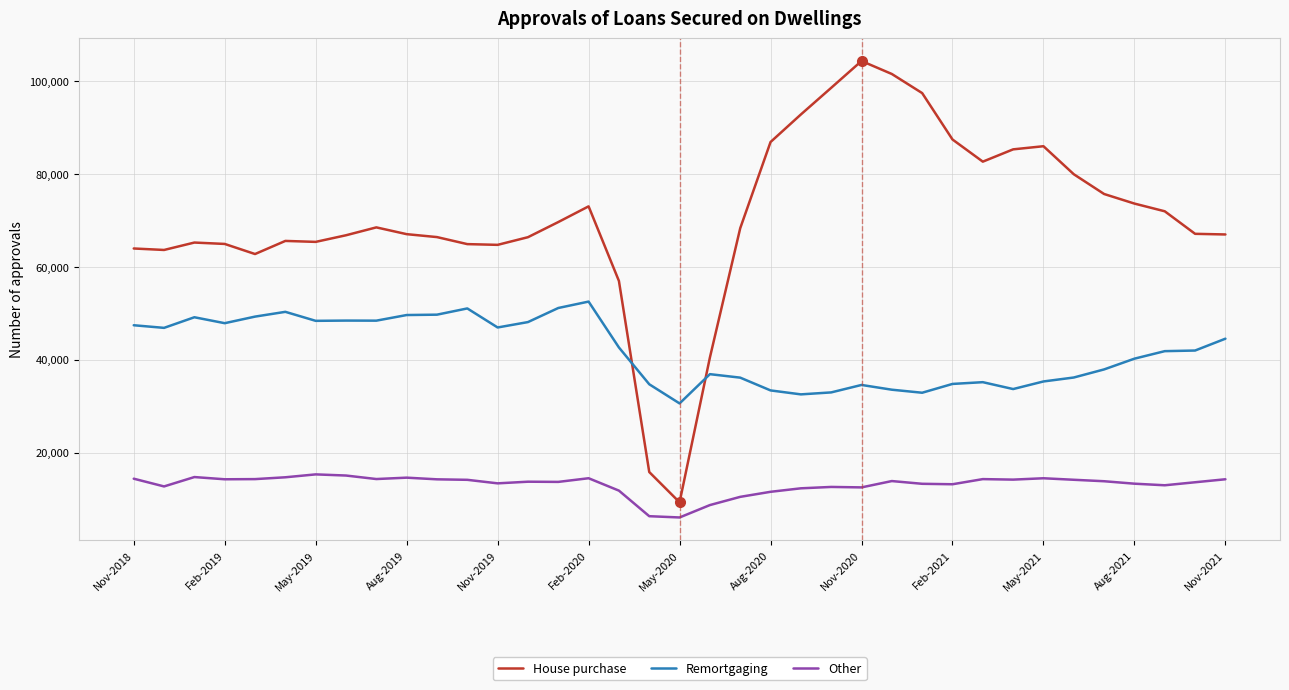

List the series in order of their overall mean, highest first.

House purchase, Remortgaging, Other